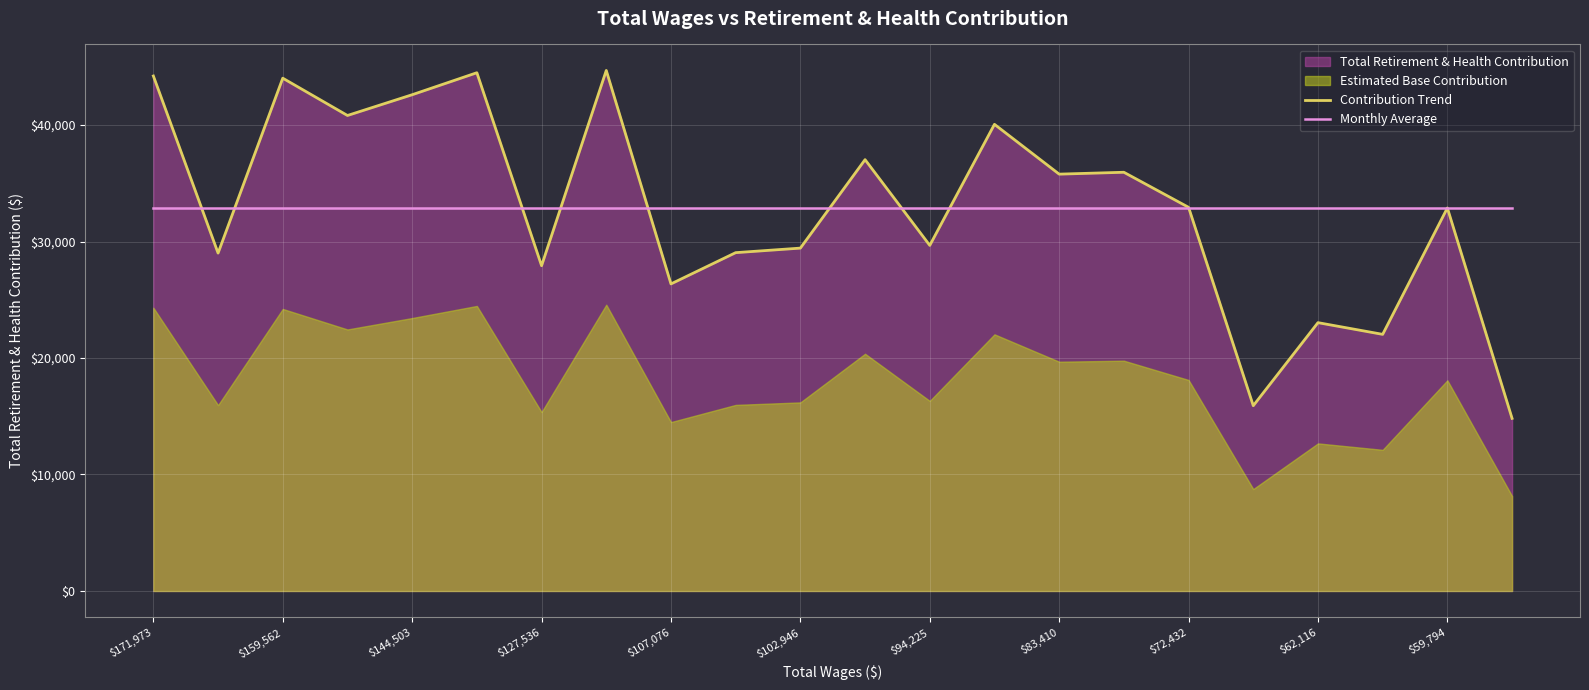

True or false: Monthly Average and Contribution Trend intersect in this chart.

True